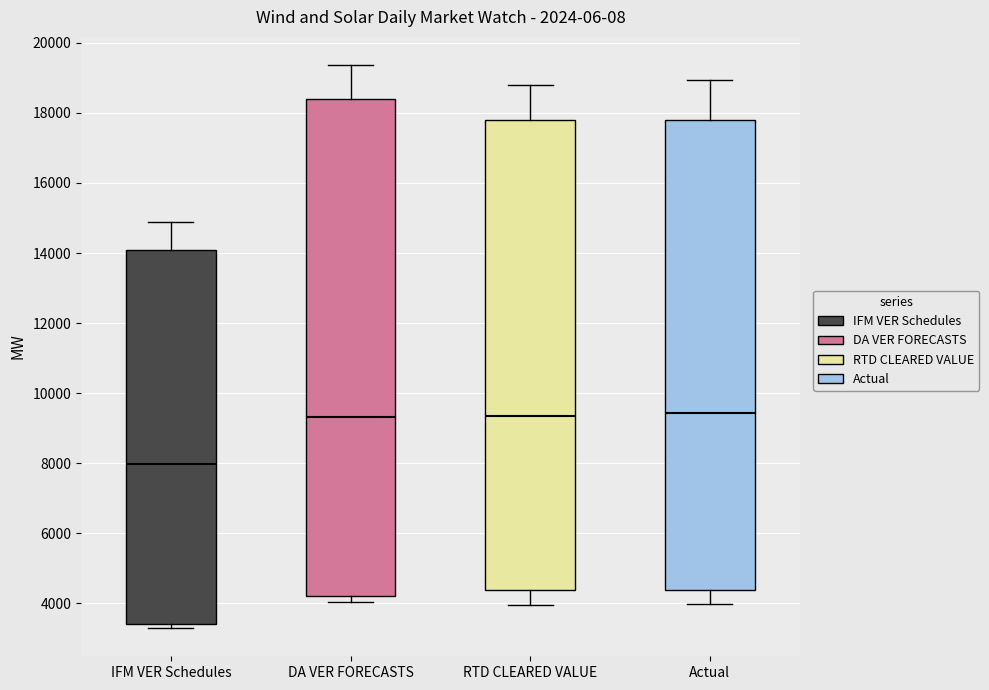

Comparing the boxes themselves (not the whiskers), which one is the tallest?

DA VER FORECASTS